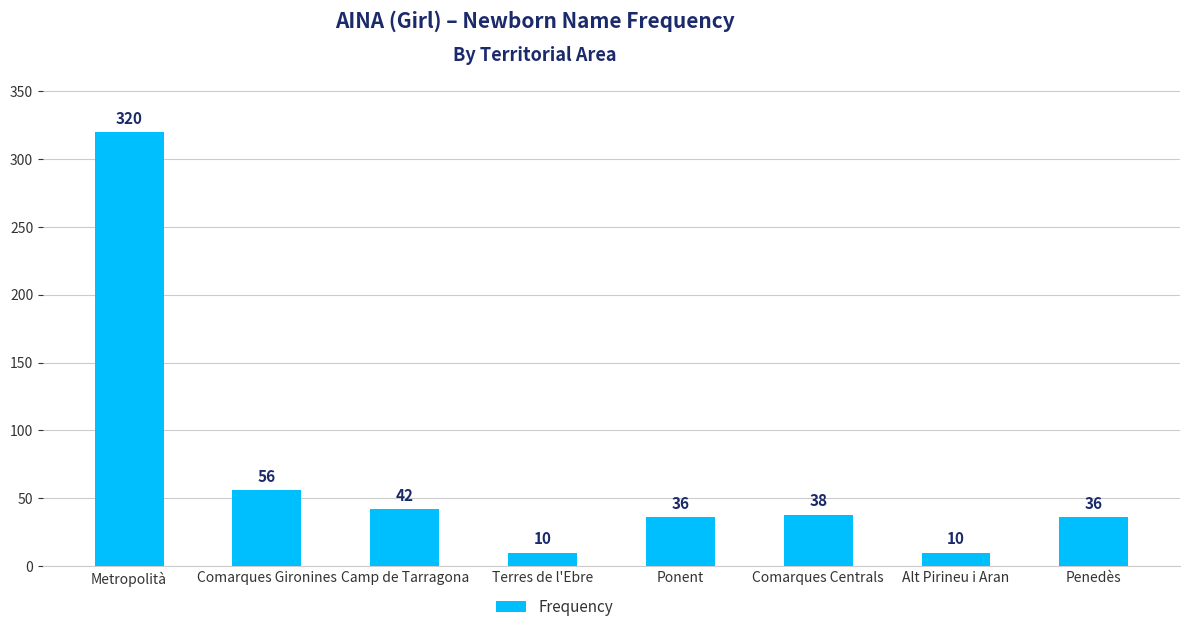

What is the change in value from Comarques Gironines to Camp de Tarragona?

-14